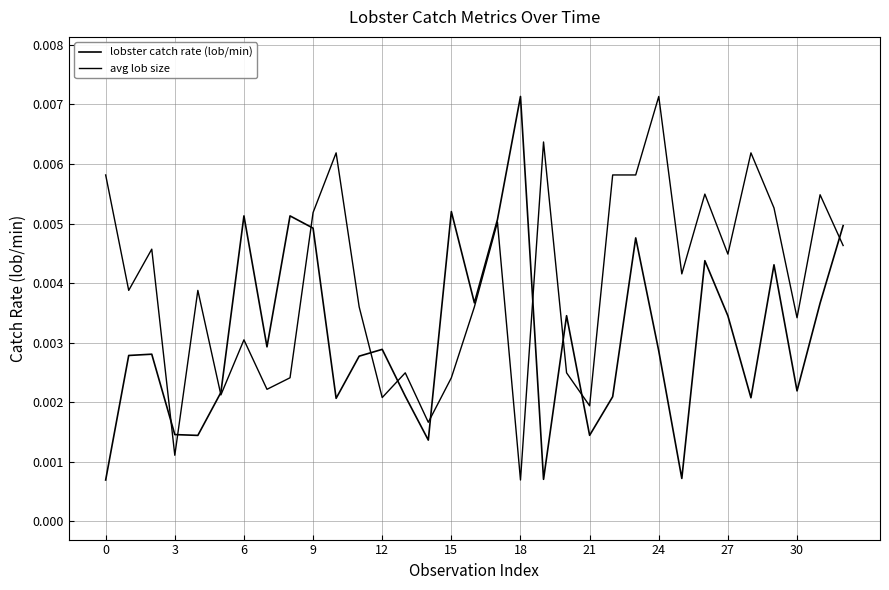

Does the chart display data point markers on the line(s)?

No